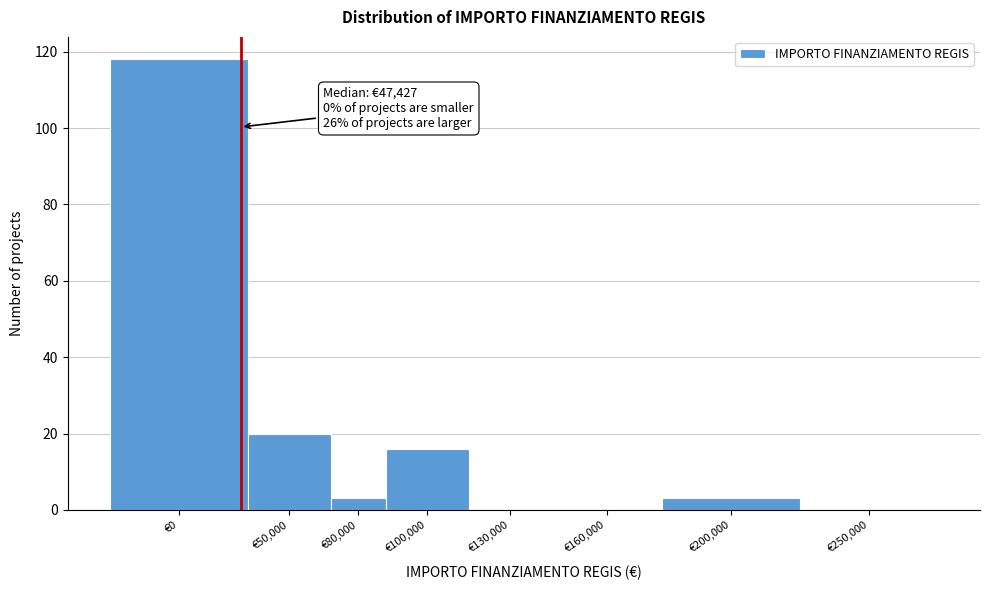

Reading left to right, transcribe all the data shown in this chart.

€0=118	€50,000=20	€80,000=3	€100,000=16	€130,000=0	€160,000=0	€200,000=3	€250,000=0